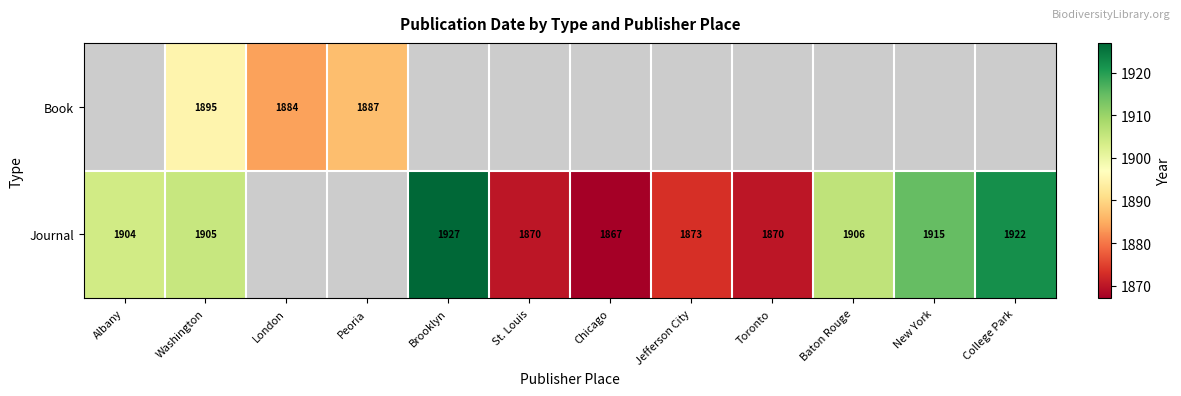

The value of Journal at Albany is 795. True or false?

False